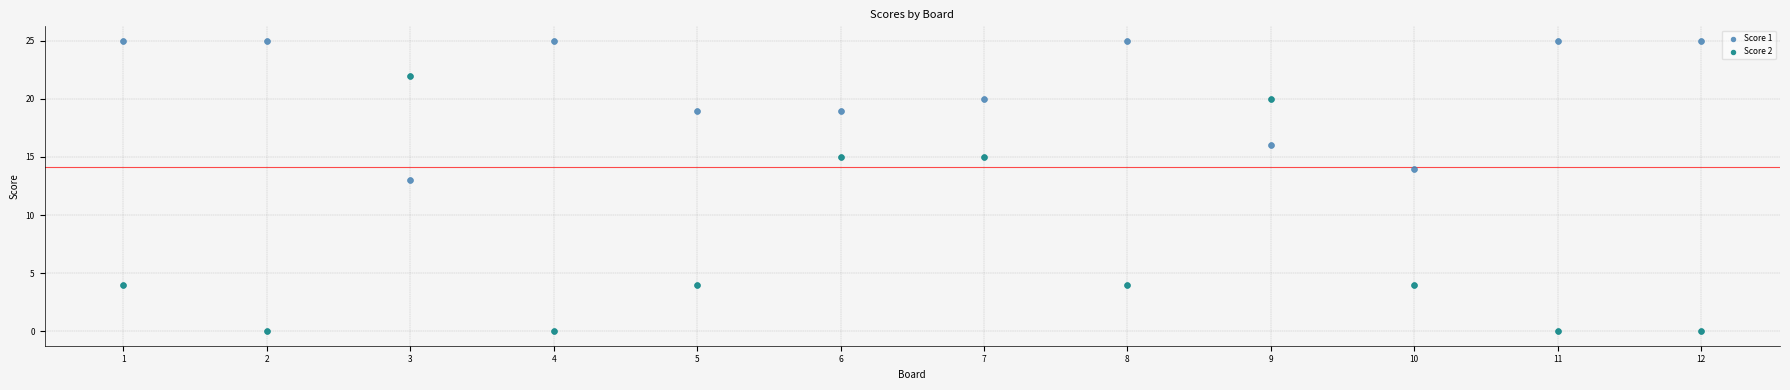

What are all the series names shown in the legend?

Score 1, Score 2